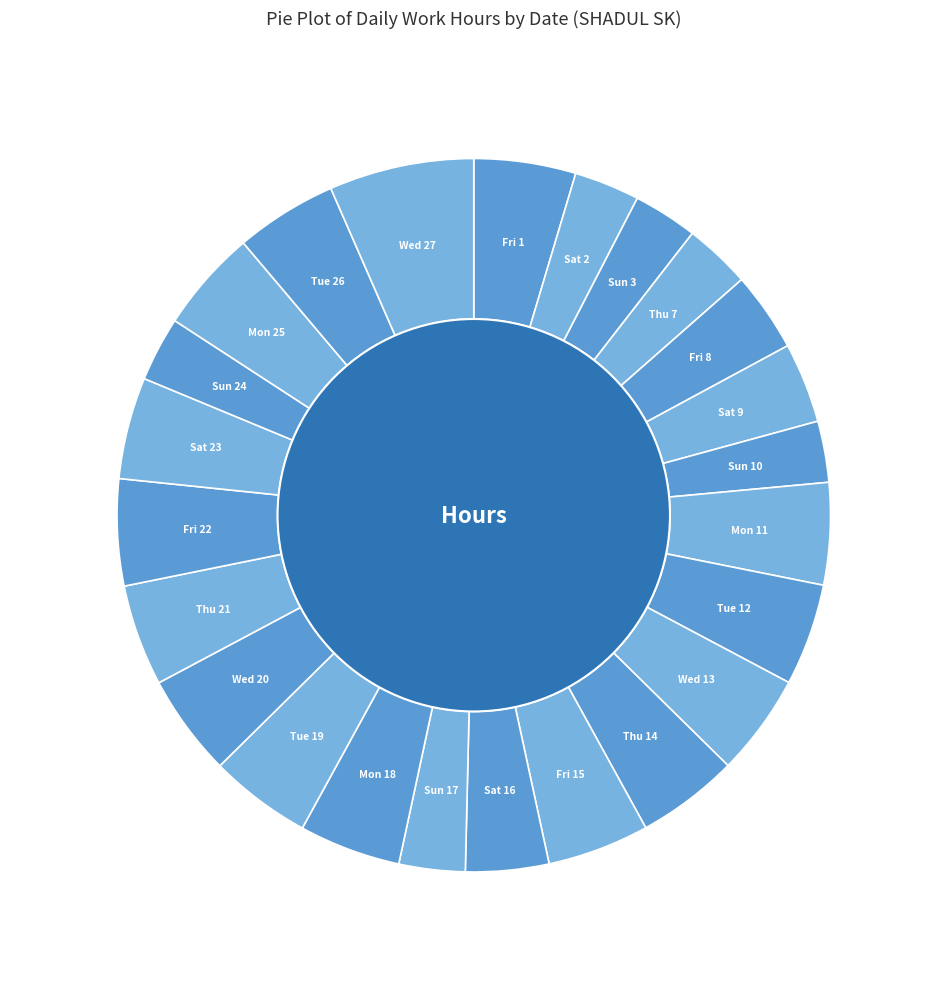

Is it true that Fri 1 is 18% of the pie?

False